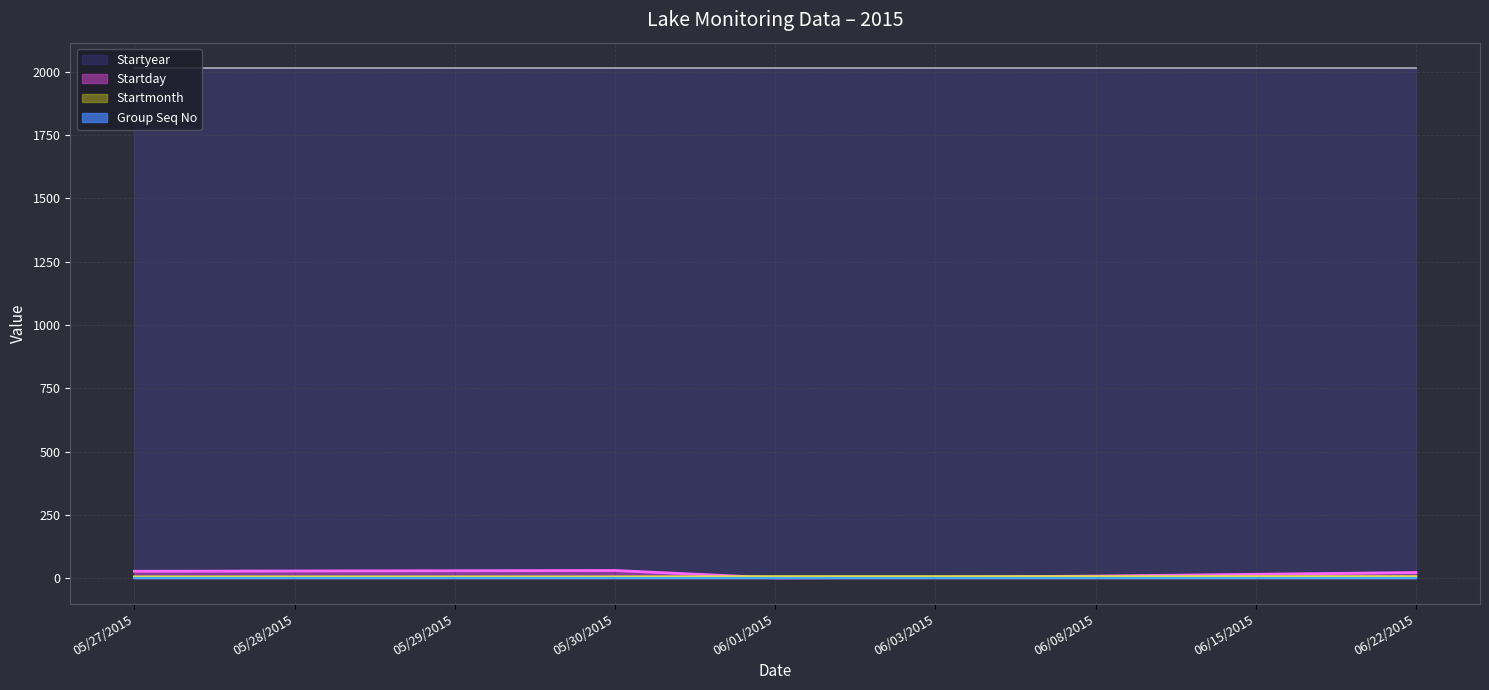

What is the difference between the maximum and second lowest values in the Startday series?

27